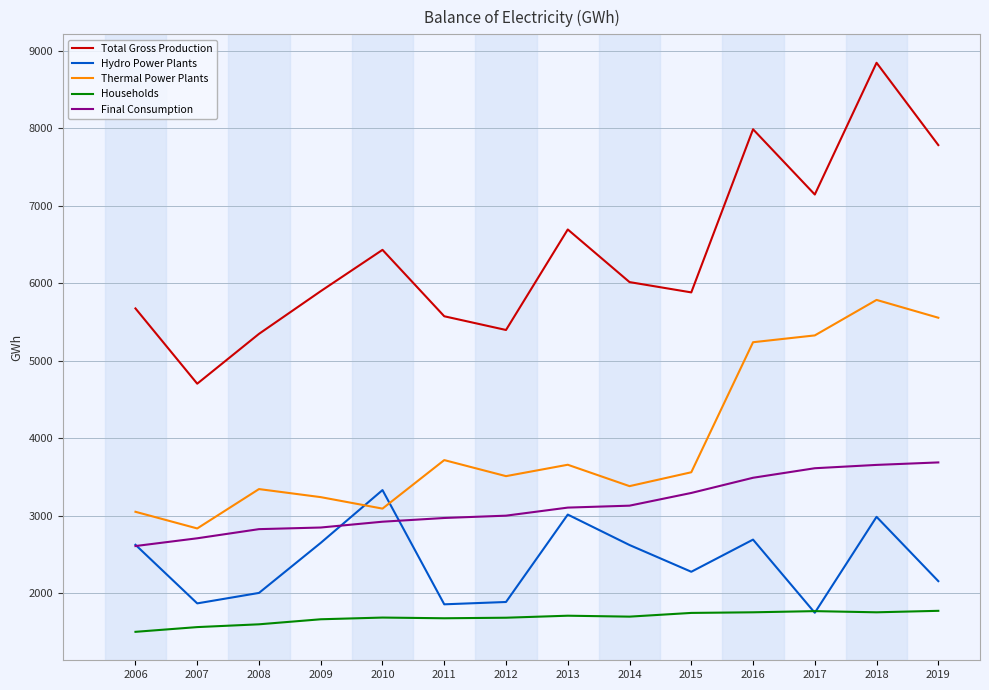

Which series has the largest range (max minus min)?

Total Gross Production